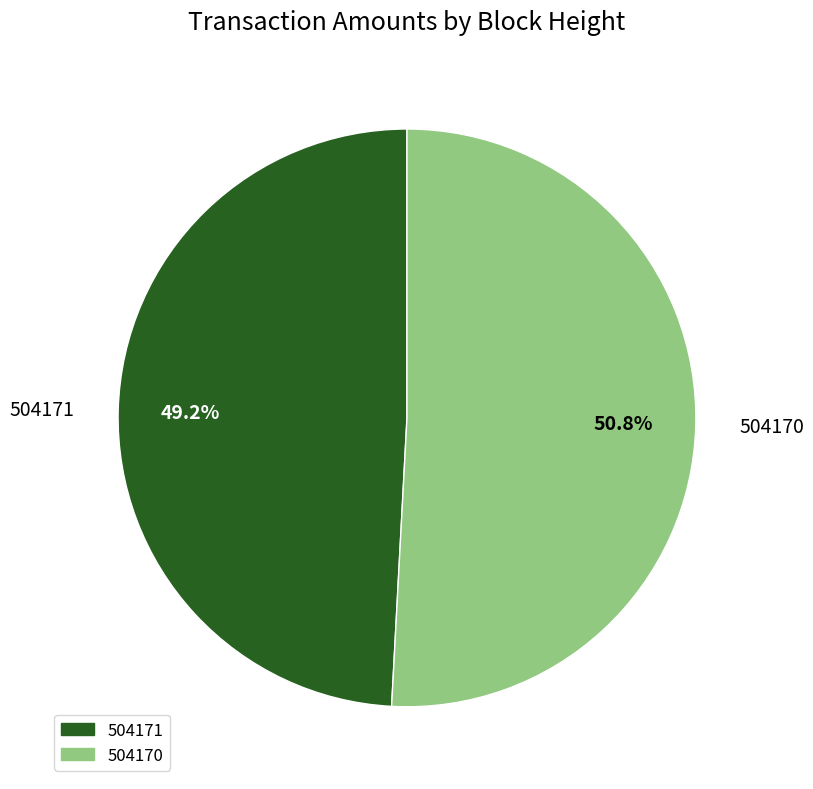

Which category accounts for the majority?

504170